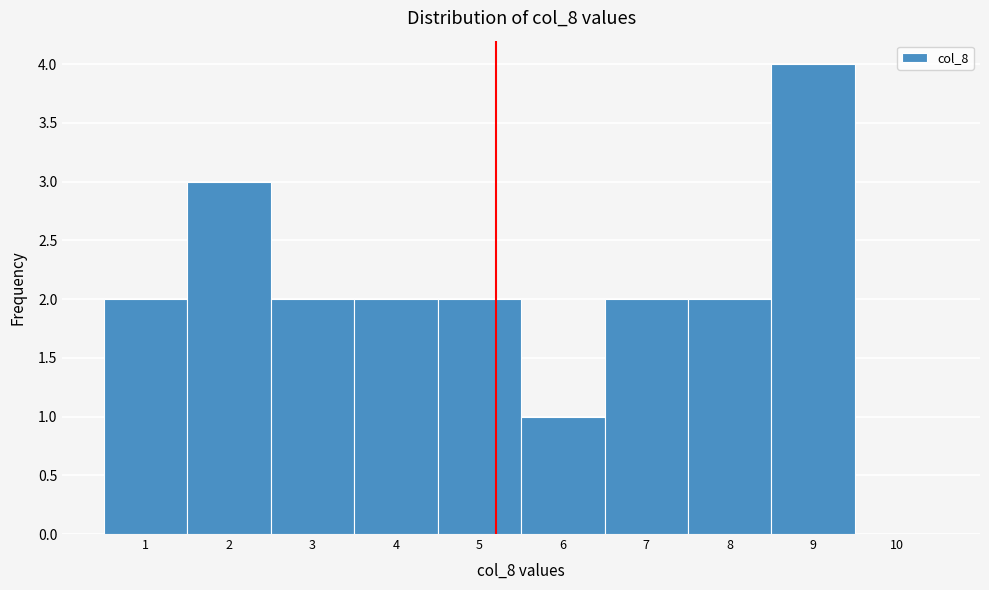

Reading left to right, list every bar in this chart as the range it spans on the x-axis followed by its height. The values are not printed on the chart, so give them approximately, as read against the axis.

0.5 to 1.5: 2
1.5 to 2.5: 3
2.5 to 3.5: 2
3.5 to 4.5: 2
4.5 to 5.5: 2
5.5 to 6.5: 1
6.5 to 7.5: 2
7.5 to 8.5: 2
8.5 to 9.5: 4
9.5 to 10.5: 0